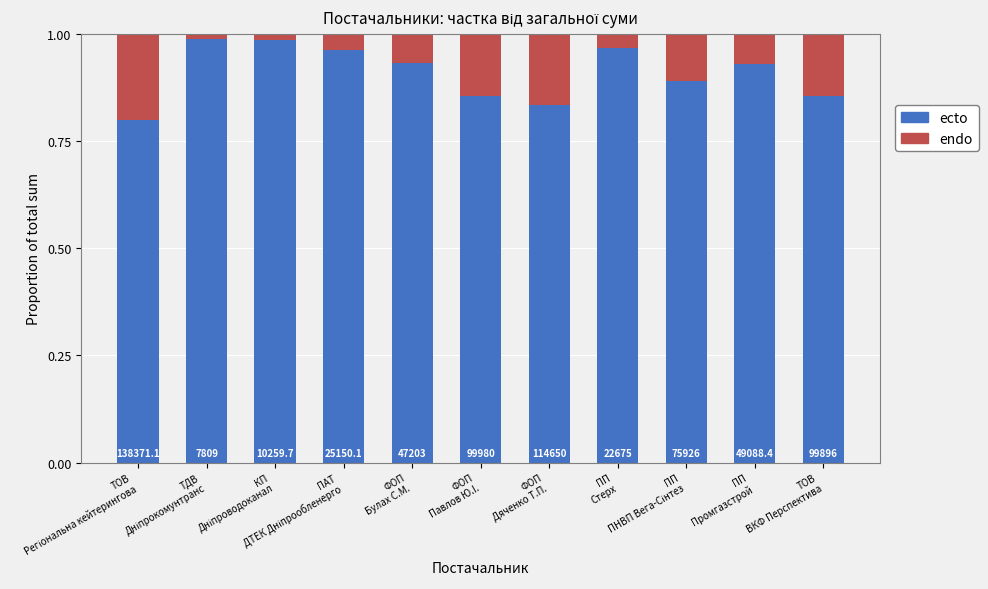

The endo series shows 0.0 at КП
Дніпроводоканал. True or false?

False